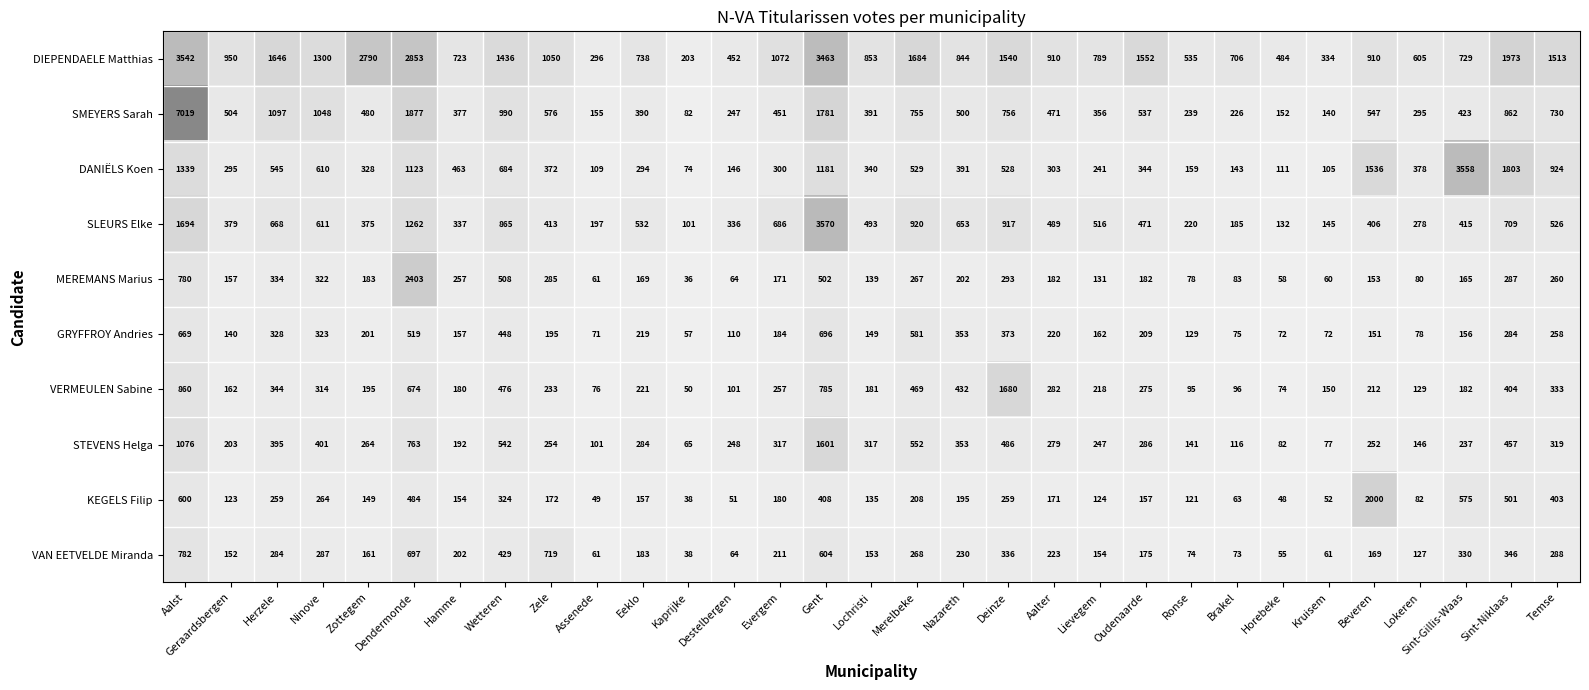

How many data points in KEGELS Filip are less than 171?

15